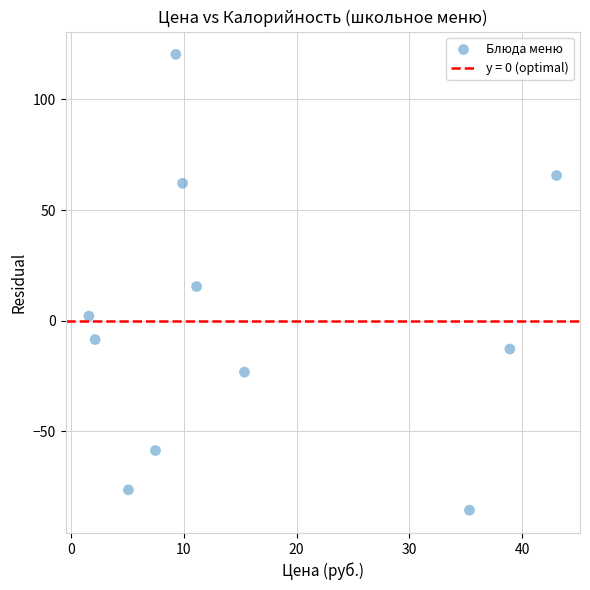

What is the range of X values (max minus min)?

41.4